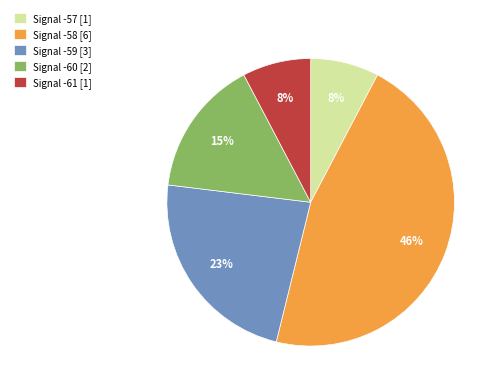

Is Signal -61 [1] the majority of the pie?

No